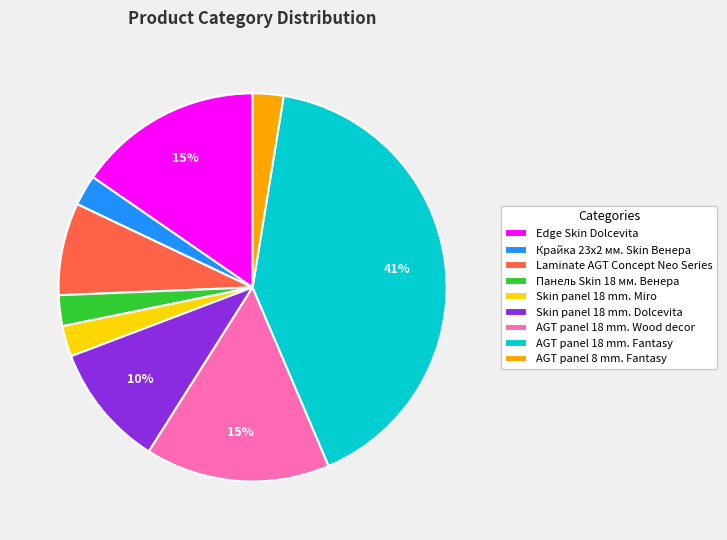

Do AGT panel 8 mm. Fantasy and Skin panel 18 mm. Dolcevita together represent more than half of the pie?

No